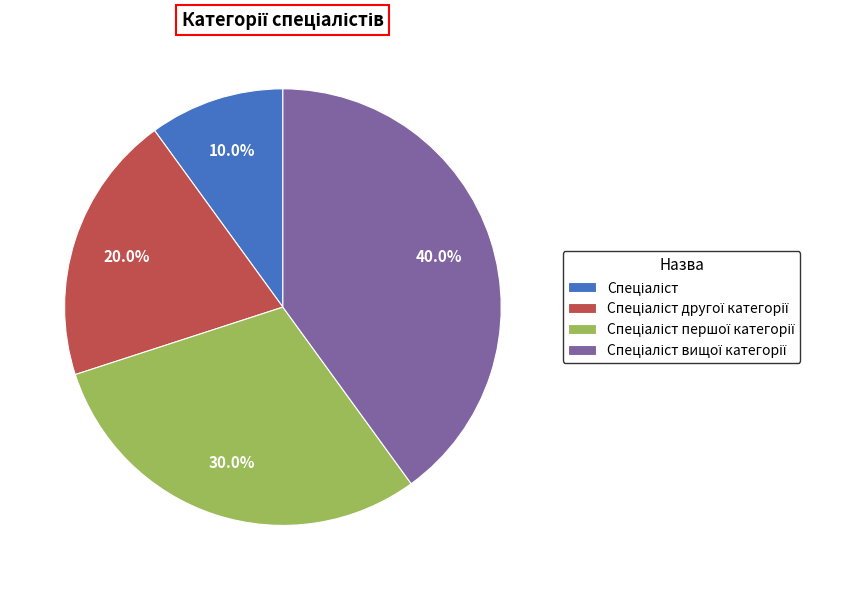

Does any single category account for the majority?

No